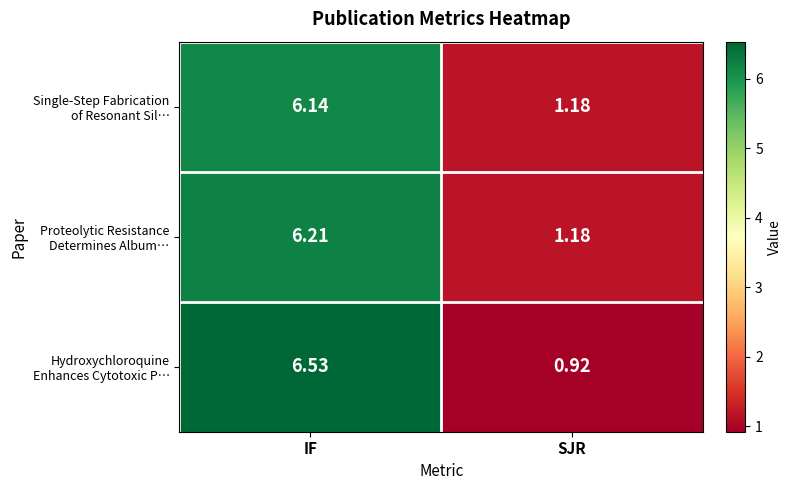

Which category has the highest value across all series?

IF